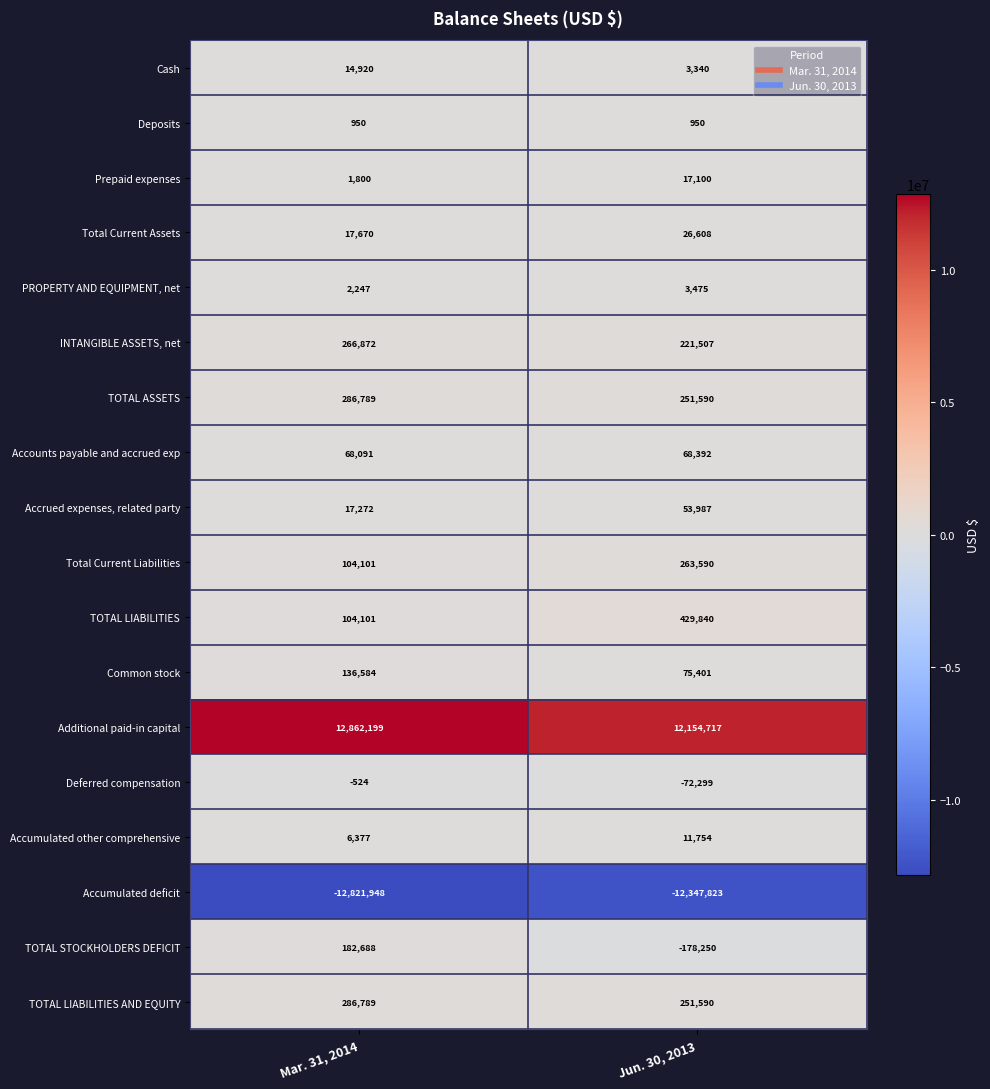

Is the value of TOTAL LIABILITIES at Jun. 30, 2013 greater than the value of INTANGIBLE ASSETS, net at Mar. 31, 2014?

Yes